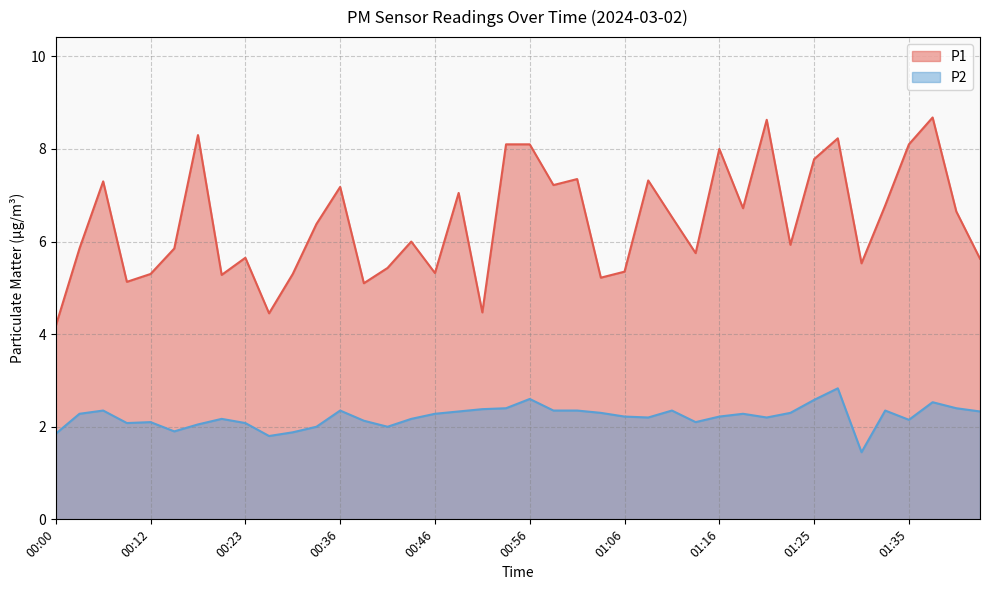

What is the difference between the maximum and minimum values in the P2 series?

1.4